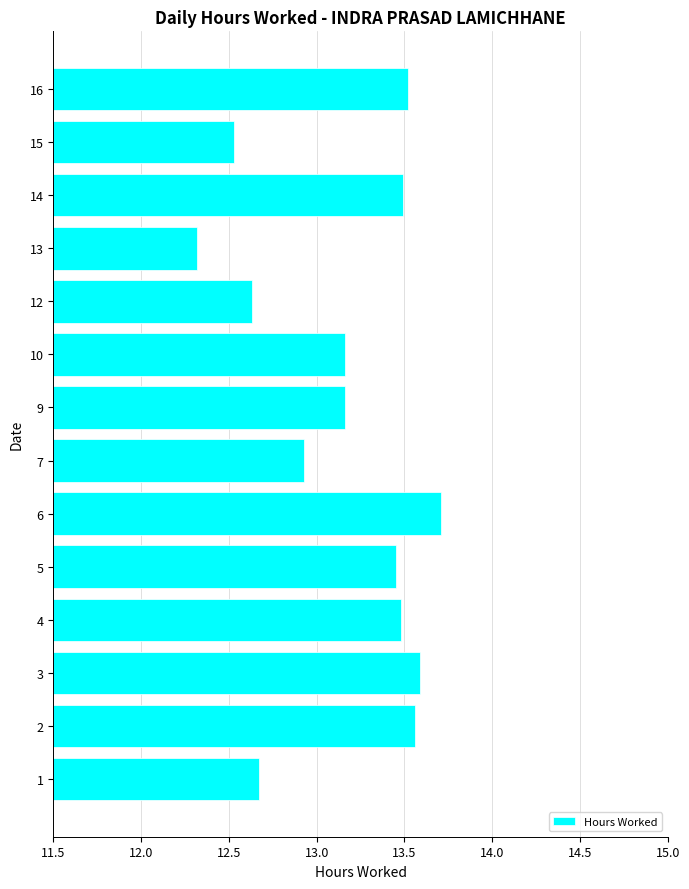

Count the number of categories in the chart.

14